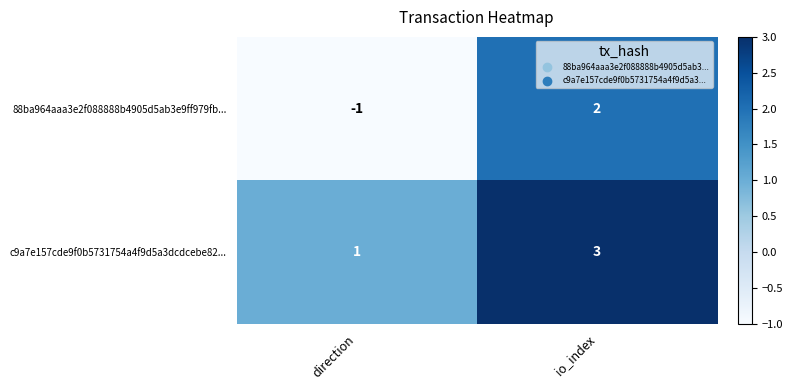

Which category has the lowest value in the c9a7e157cde9f0b5731754a4f9d5a3dcdcebe82... series?

direction